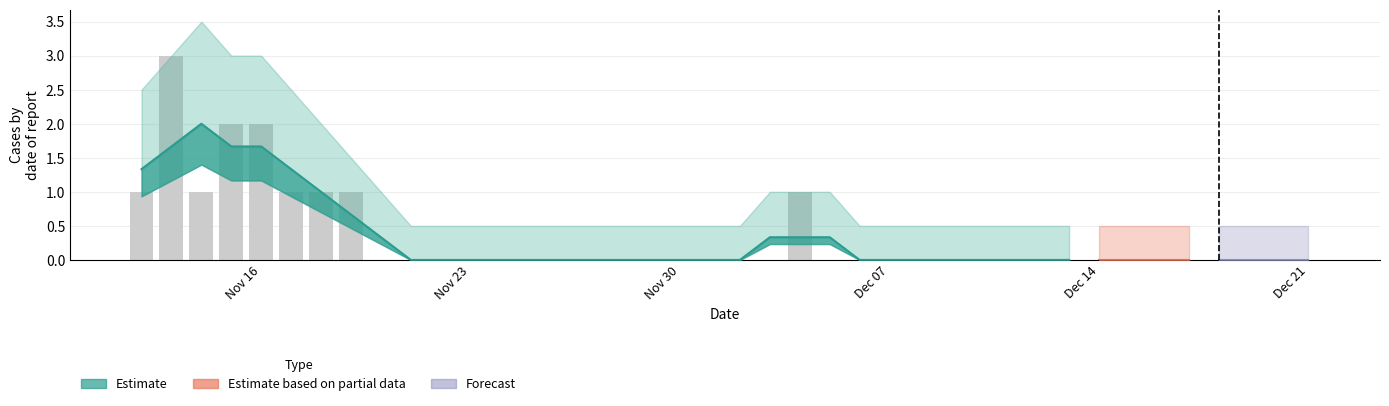

The value at Dec 14 is -1. True or false?

False